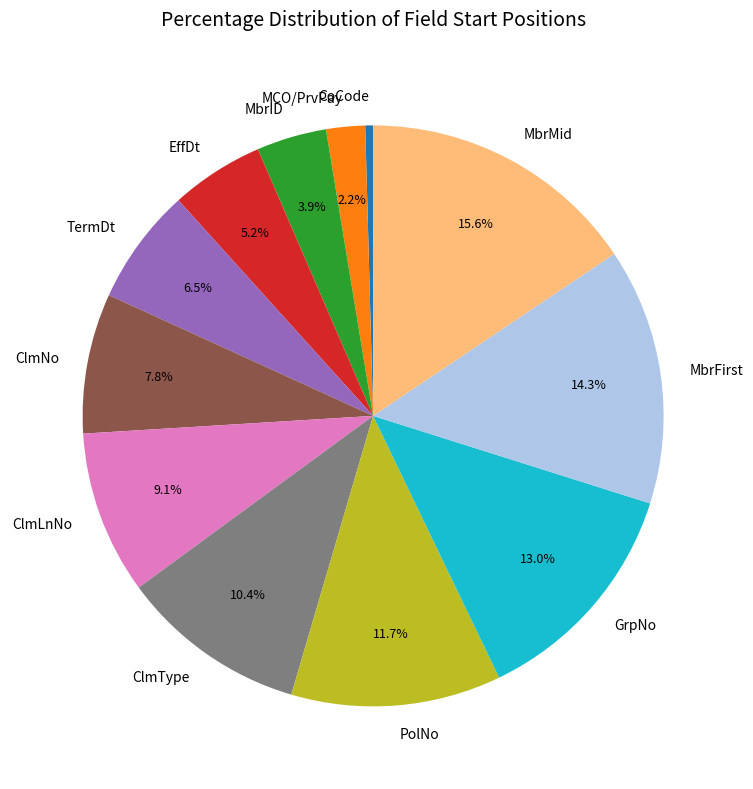

Is there a majority slice in this chart?

No